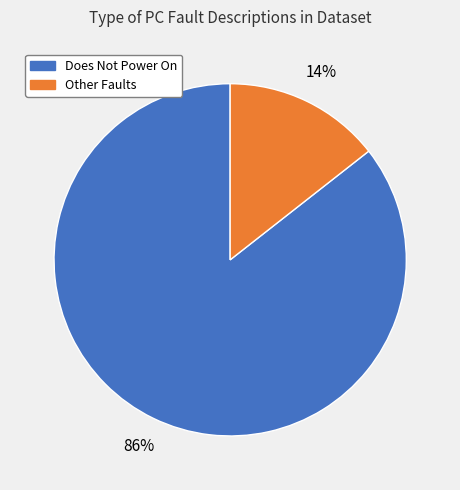

To the nearest percent, what is the average slice percentage?

50%